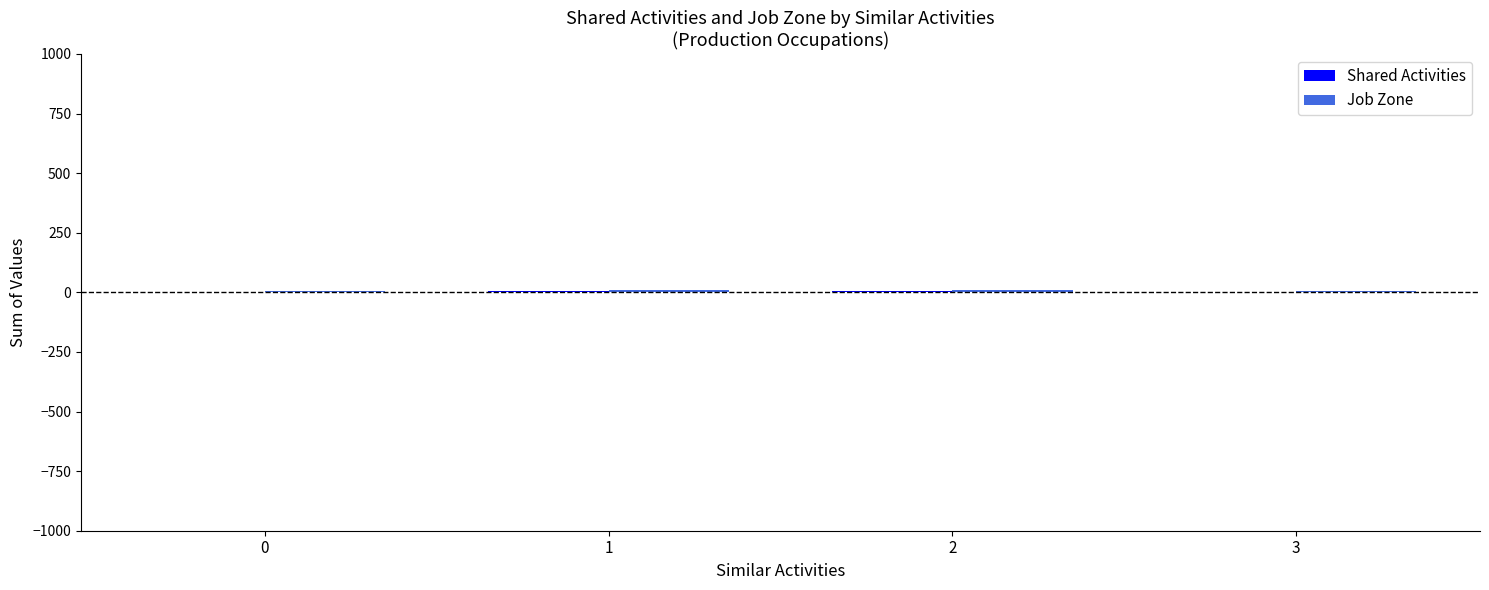

Reading right to left, what are all the values shown in this chart?

Shared Activities: 2	4	5	2
Job Zone: 4	8	10	4